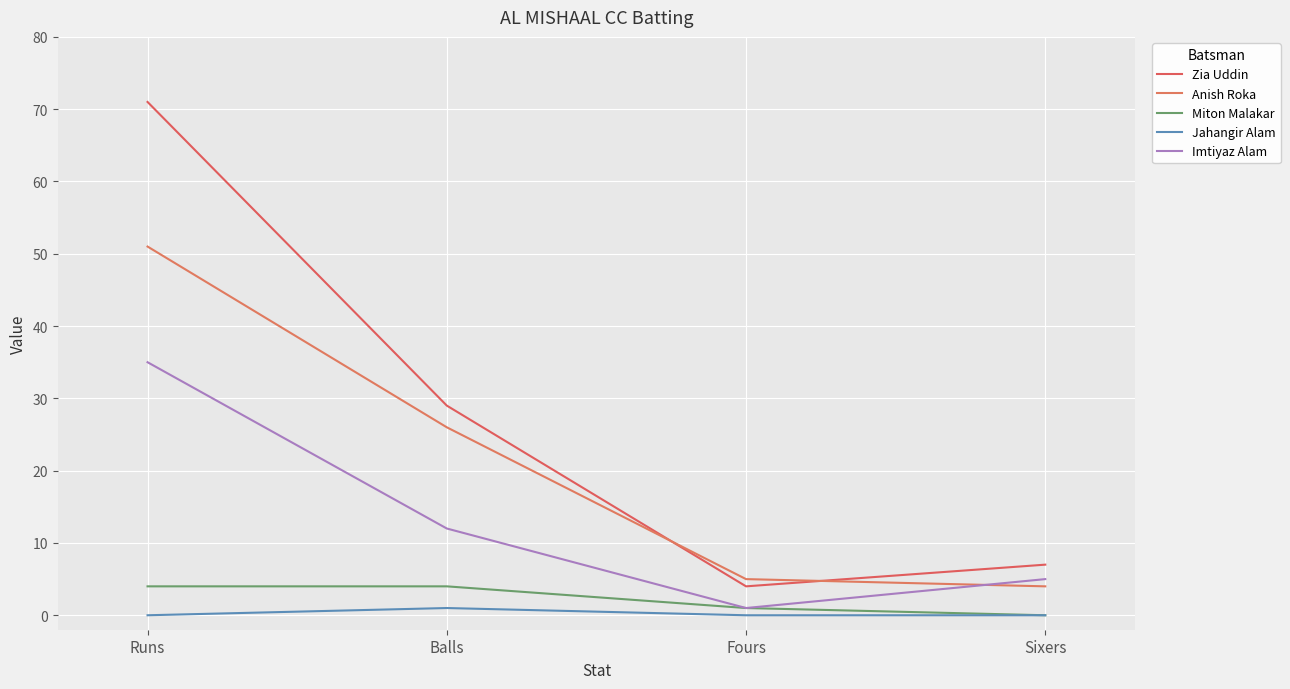

Which series changed the most between Runs and Sixers?

Zia Uddin